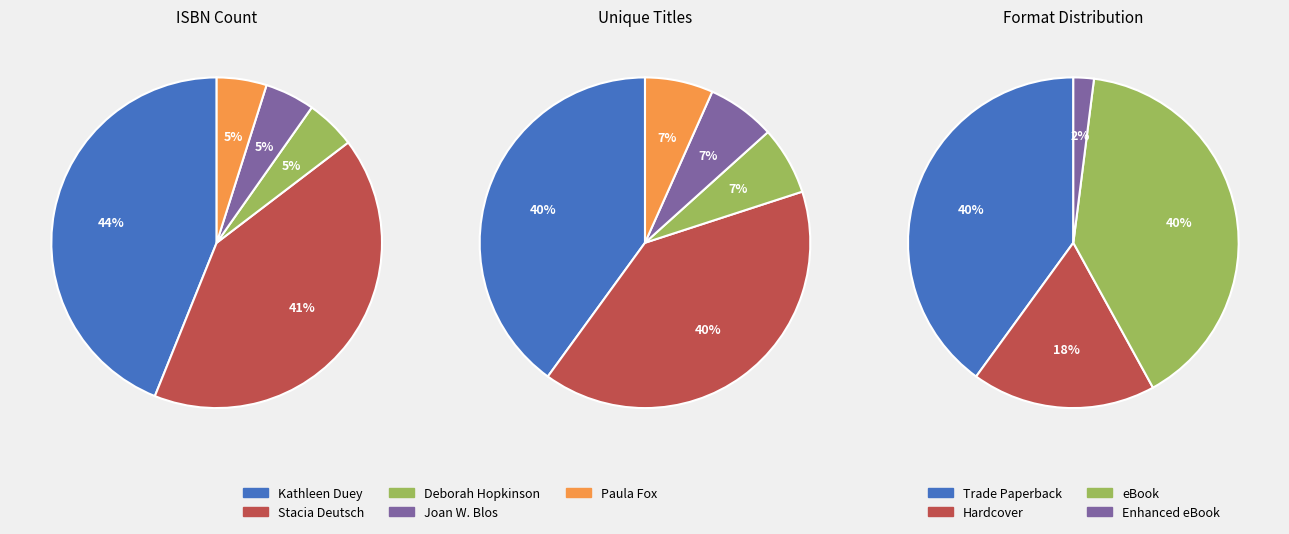

Is the sum of Kathleen Duey and Joan W. Blos greater than half?

No